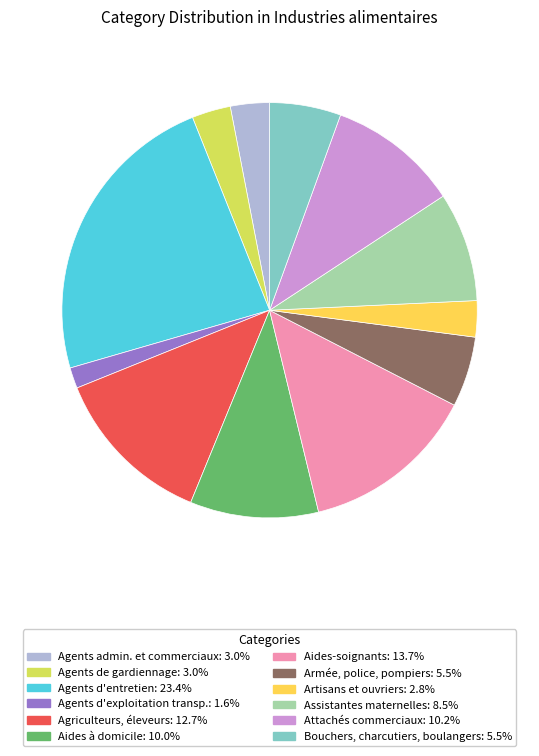

How many slices are in this pie chart?

12